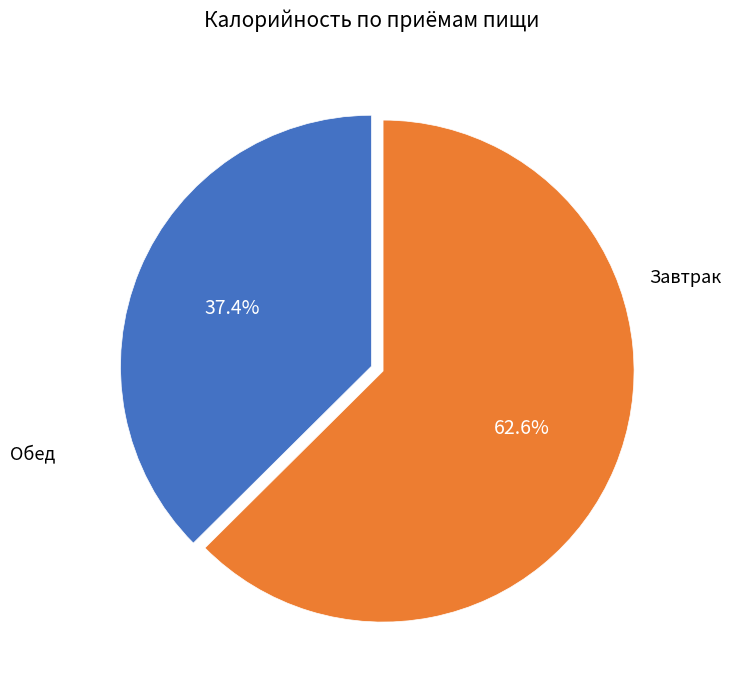

Is there a majority slice in this chart?

Yes